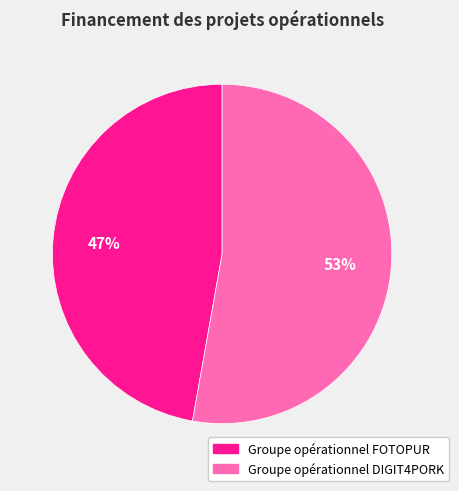

To the nearest percent, what is the difference between the Groupe opérationnel FOTOPUR and Groupe opérationnel DIGIT4PORK slice percentages?

6%